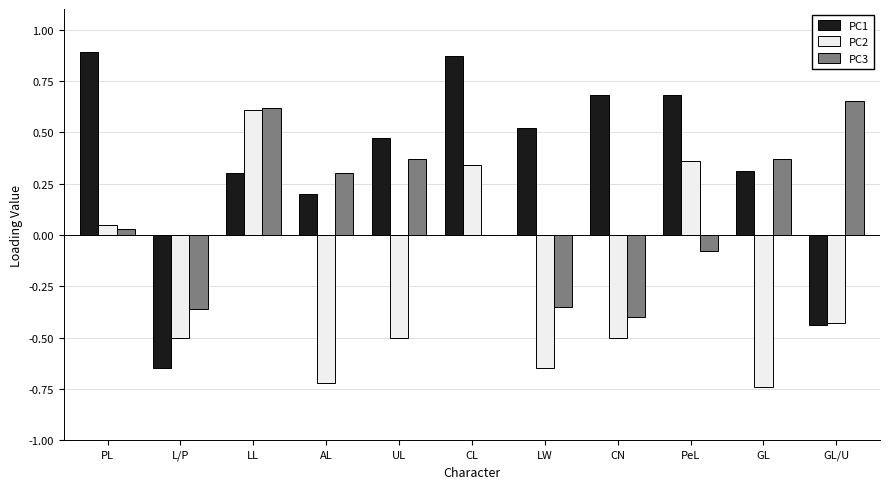

How many groups of bars are there?

11